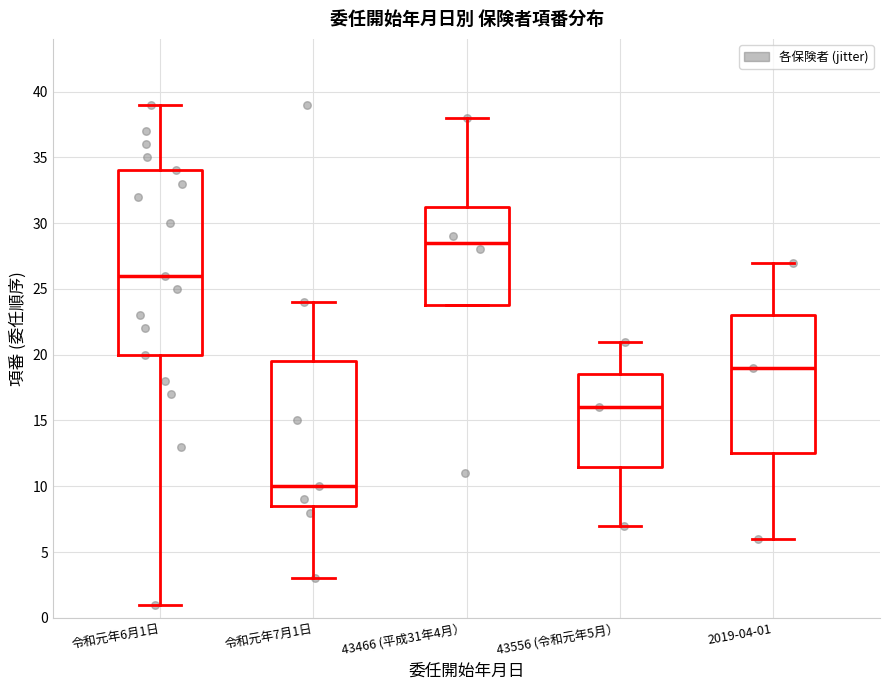

Which box's median line is the highest?

43466 (平成31年4月）